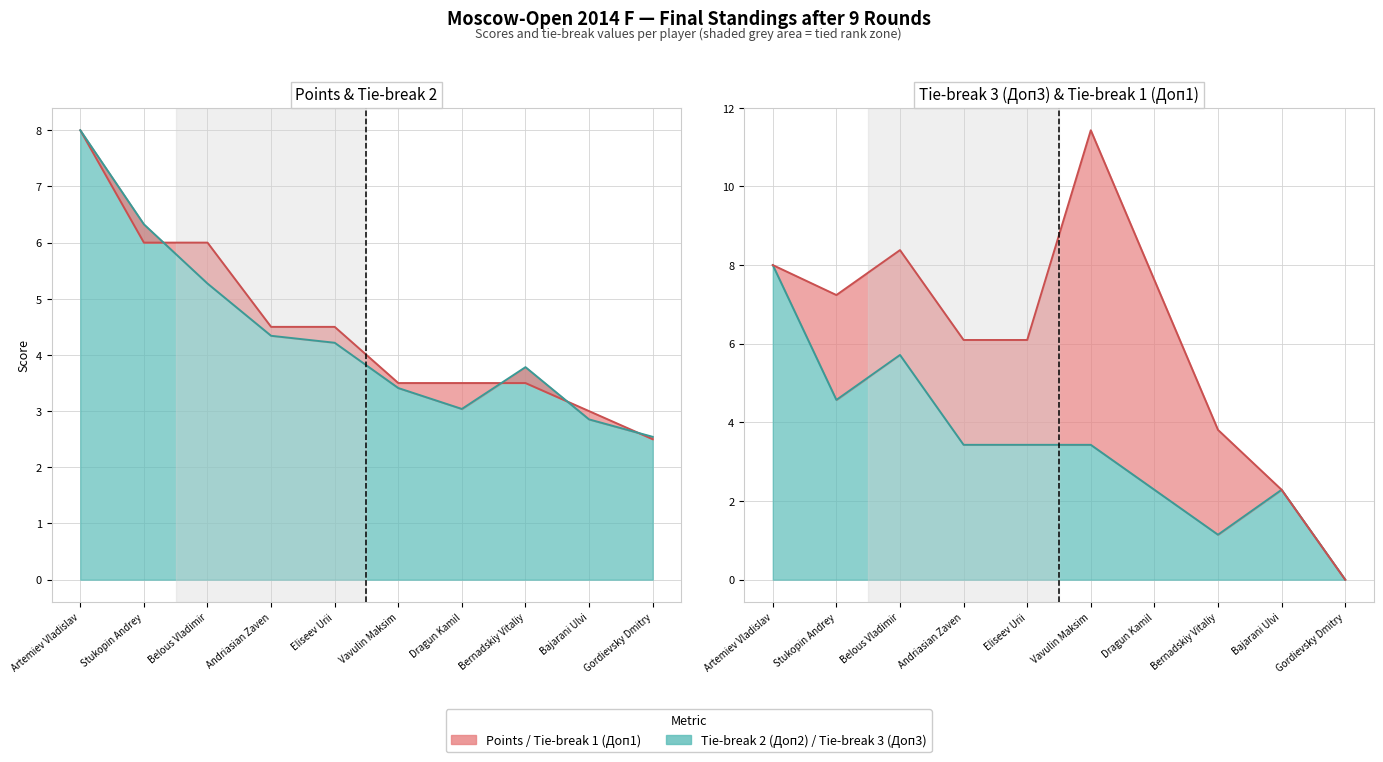

What is the maximum value shown in the chart?

8.0